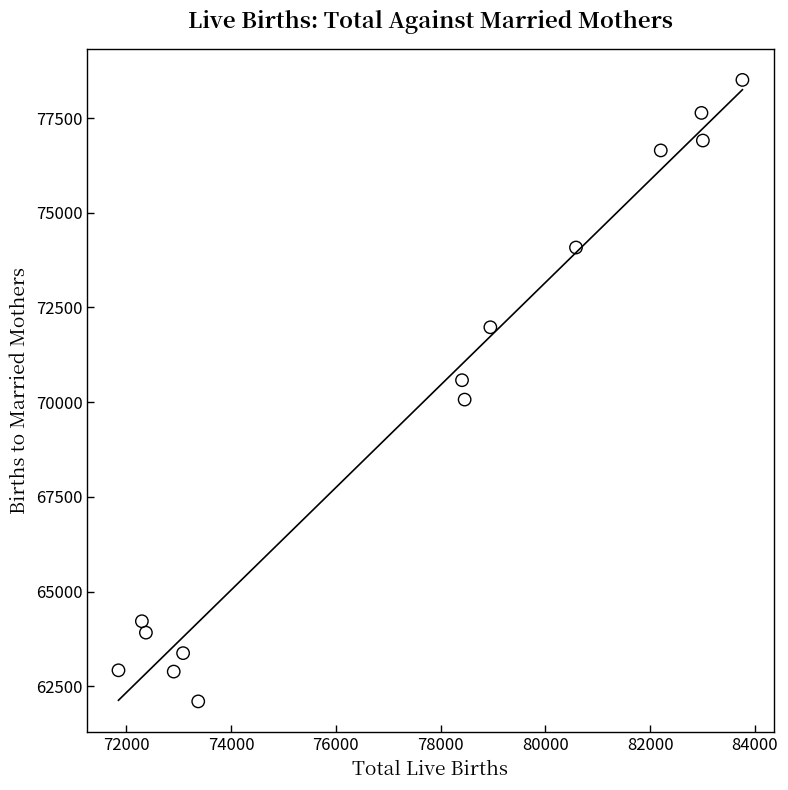

What is the range of Y values (max minus min)?

16404